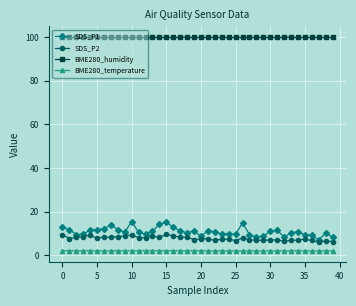

At how many categories does at least one series exceed 62?

40